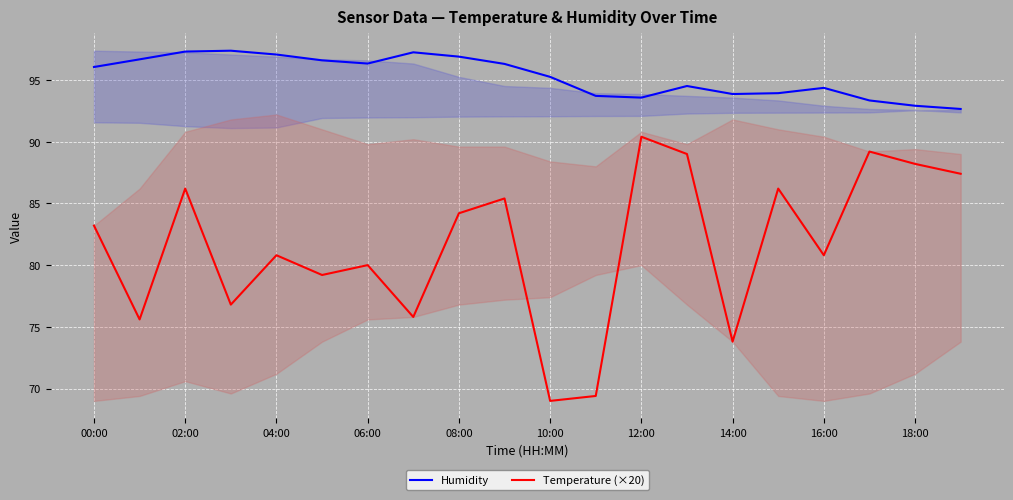

The Temperature (×20) series shows 80.0 at 06:00. True or false?

True